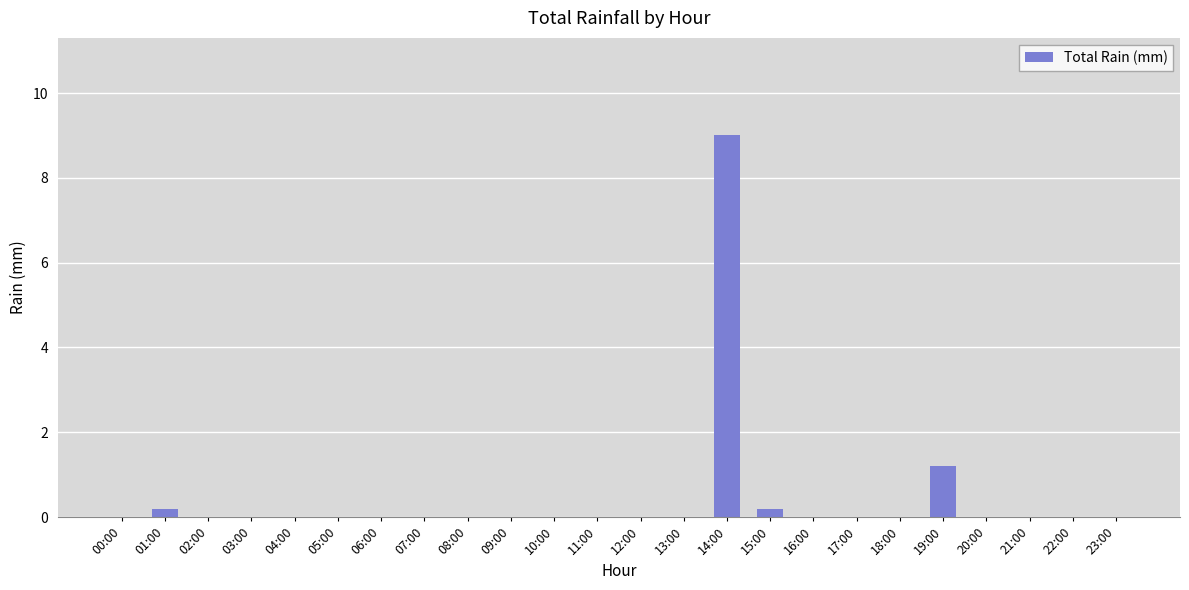

How many series are shown in this chart?

1